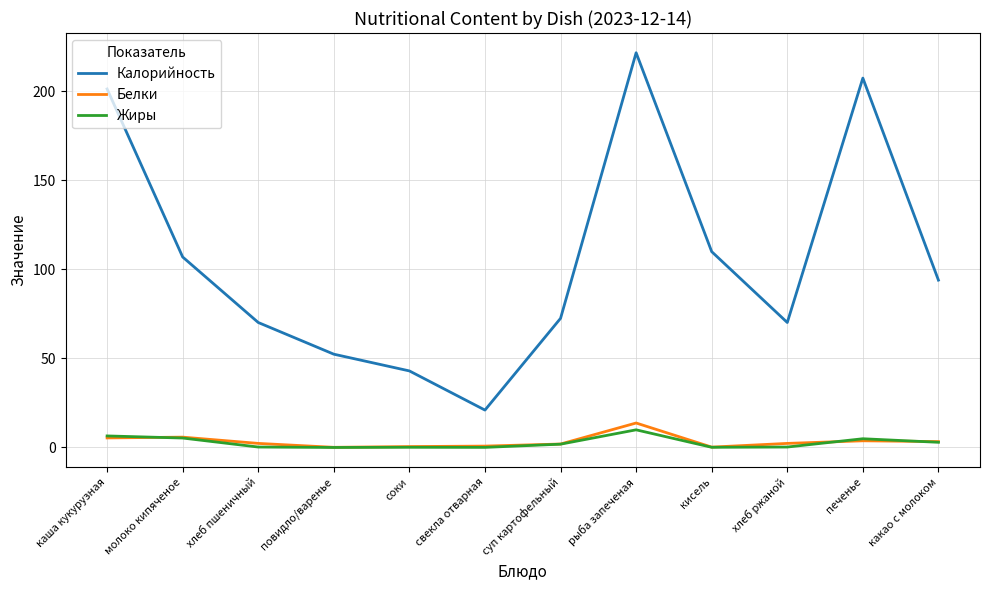

True or false: Белки and Калорийность cross at least once.

False